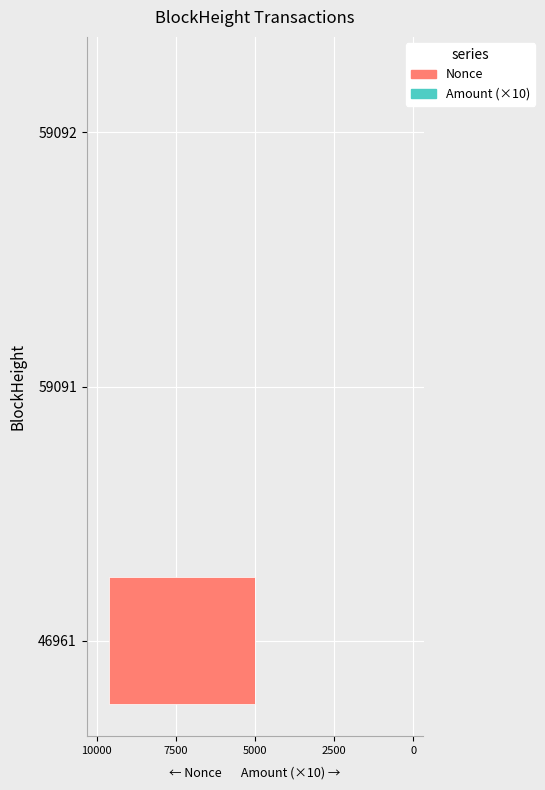

Which has a higher value, 46961 or 59092?

59092